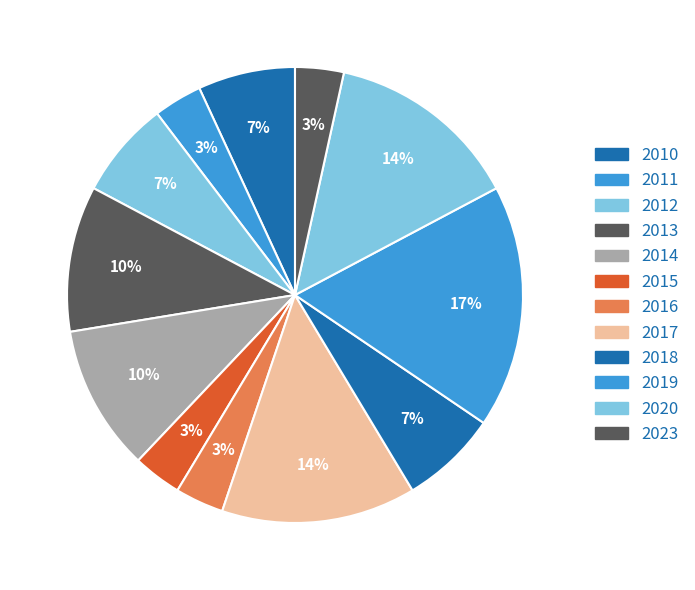

Which has a higher value, 2016 or 2015?

2016